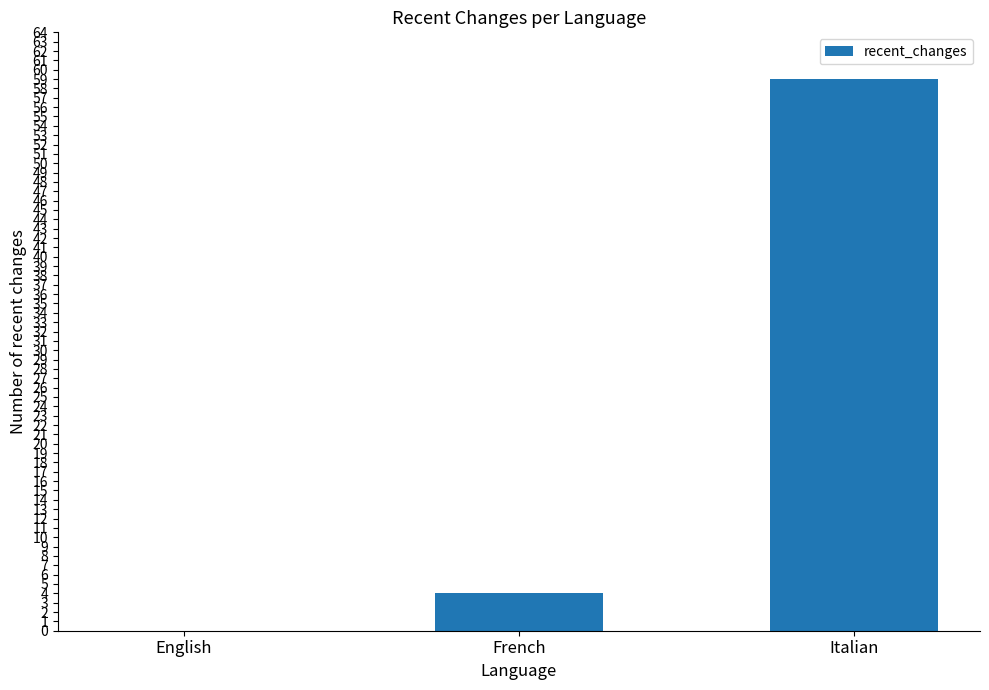

Between French and Italian, which is larger?

Italian